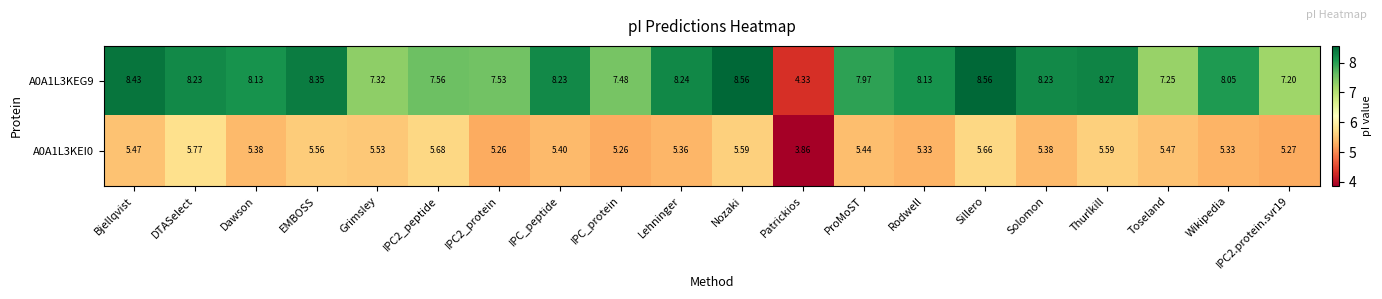

At which label does A0A1L3KEI0 reach its peak?

DTASelect